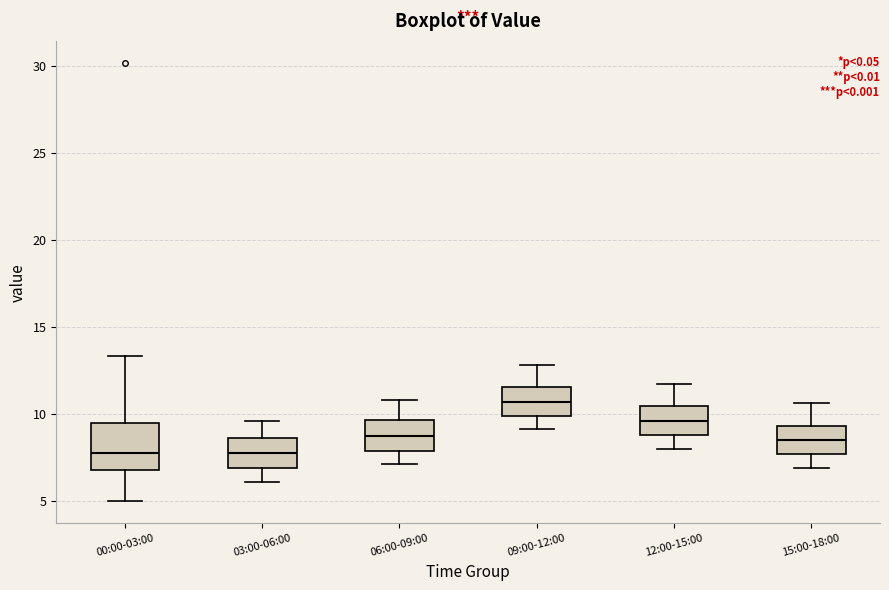

Where is the lower edge of the box for 12:00-15:00 on the y-axis? The values are not printed on the chart, so give them approximately, as read against the axis.

9.0